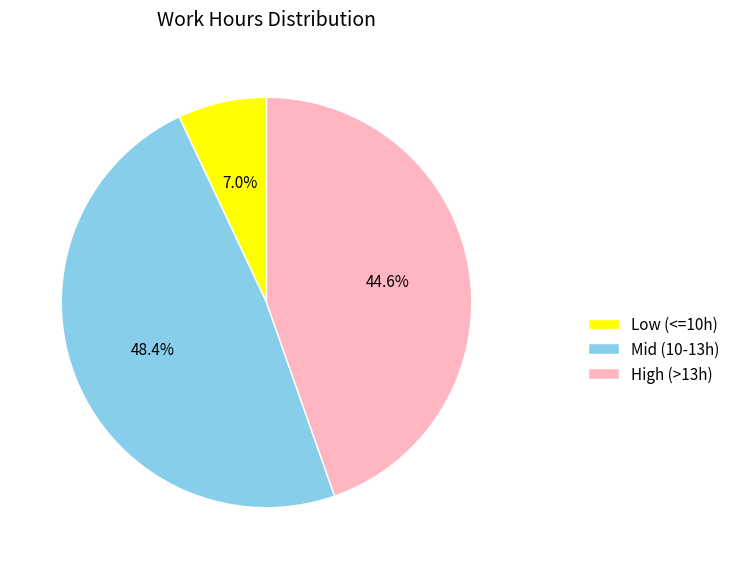

Count the number of slices in the pie.

3